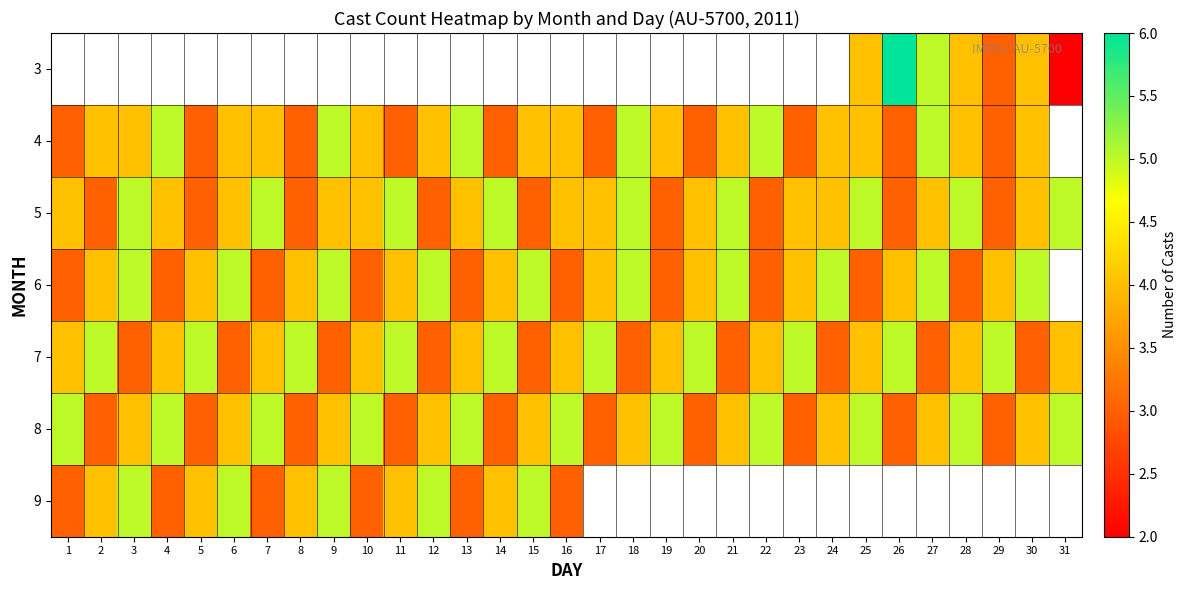

List the series in order of their overall mean, highest first.

8, 9, 3, 4, 5, 6, 7